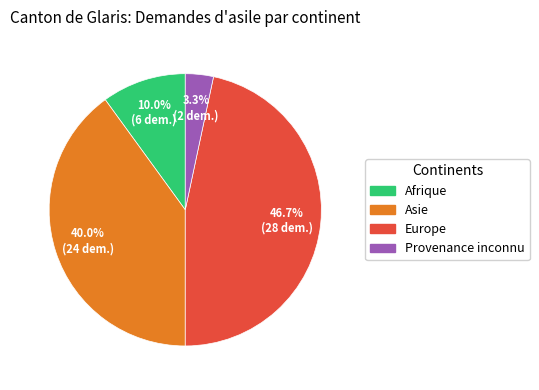

What percentage is the Europe slice, to the nearest percent?

47%